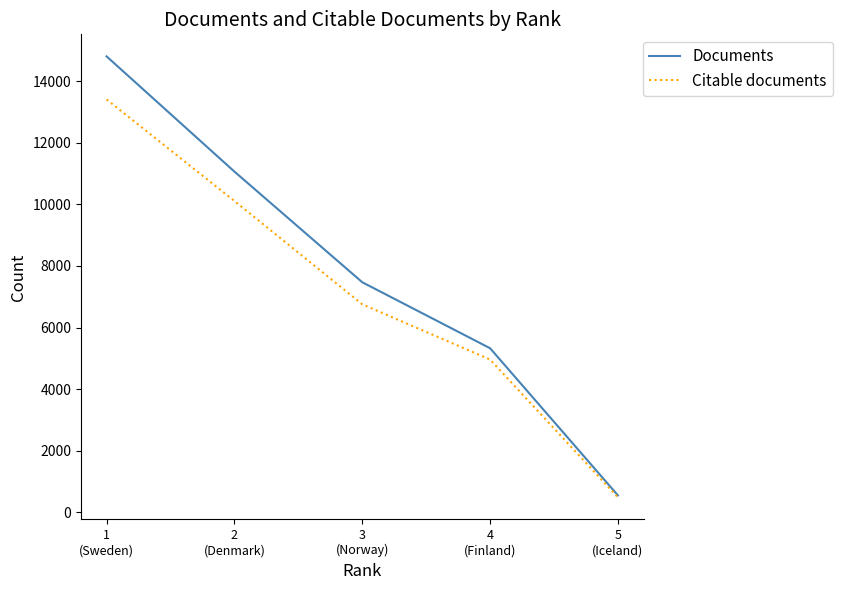

Does the chart have visible grid lines?

No